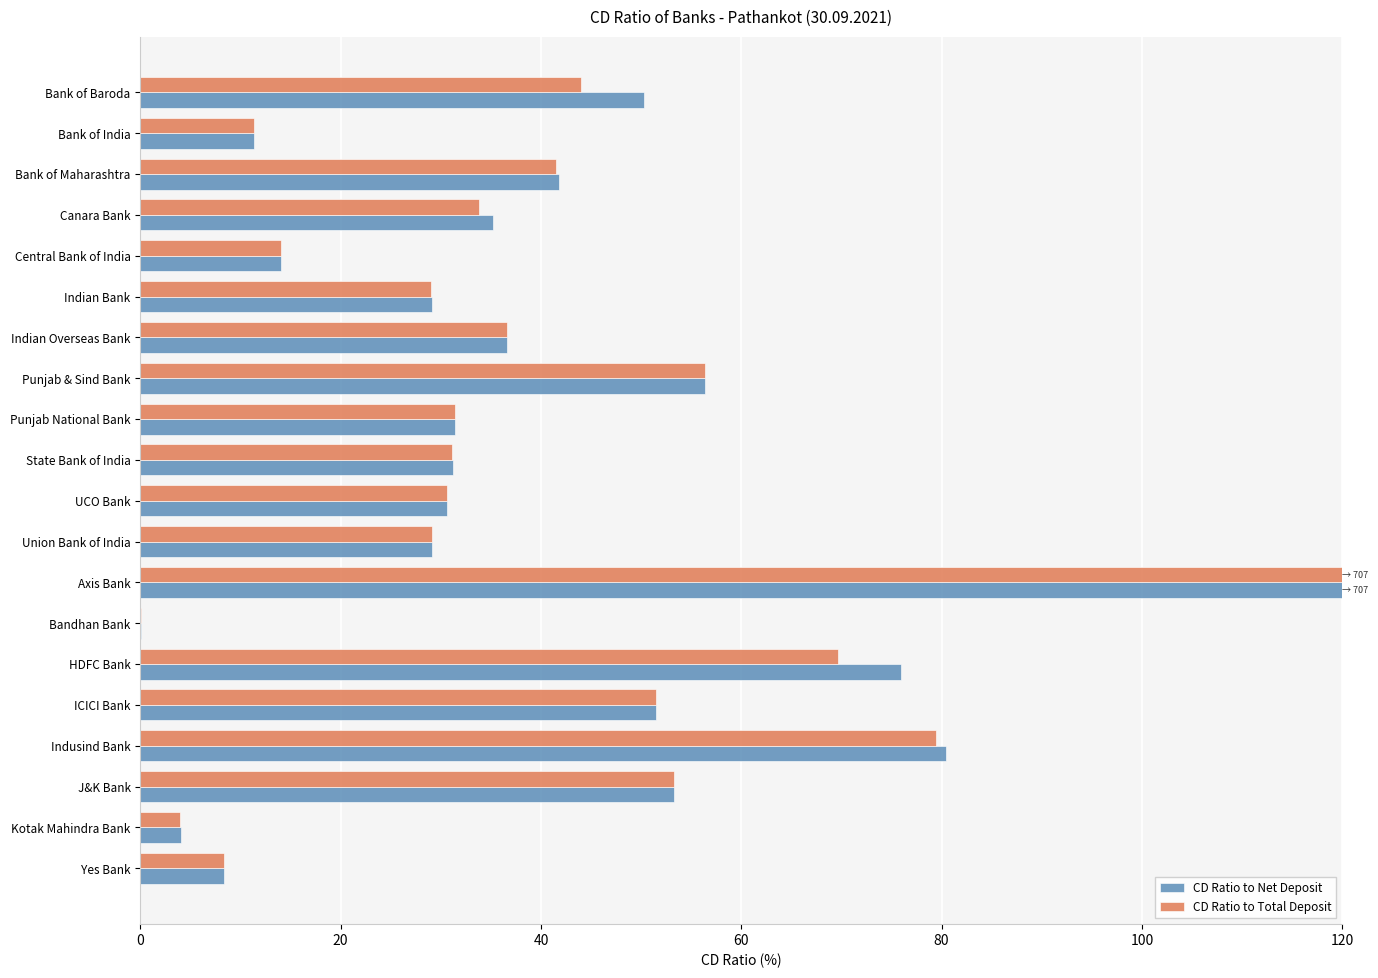

Which series changed the most between HDFC Bank and Indusind Bank?

CD Ratio to Total Deposit